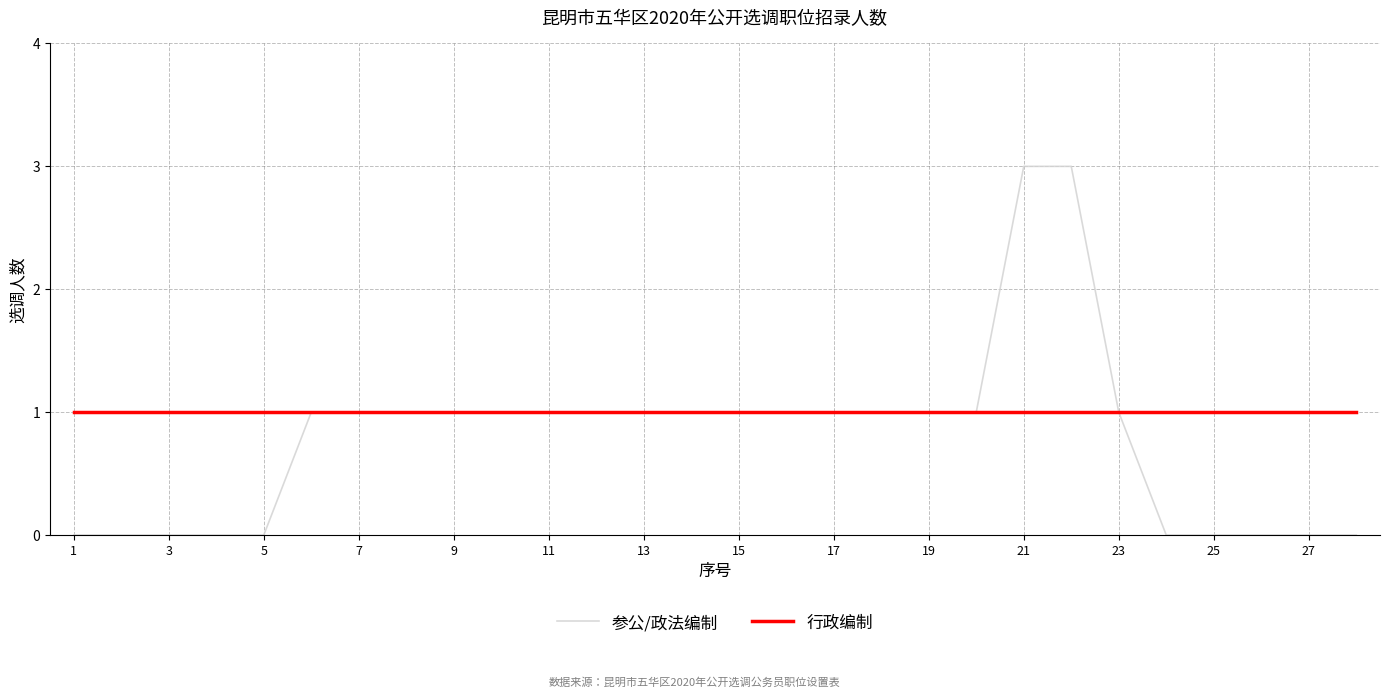

What is the highest value of the 参公/政法编制 series?

3